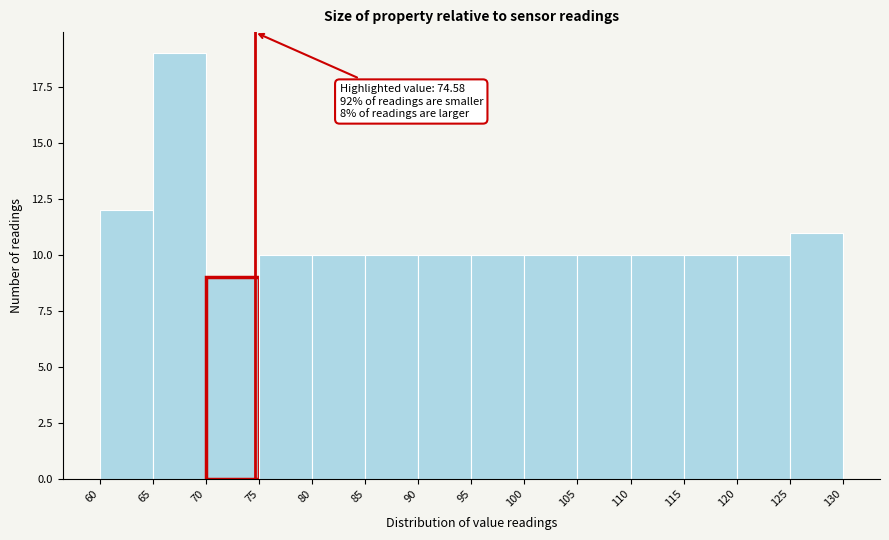

Over which range of the x-axis is the bar tallest?

65 to 70